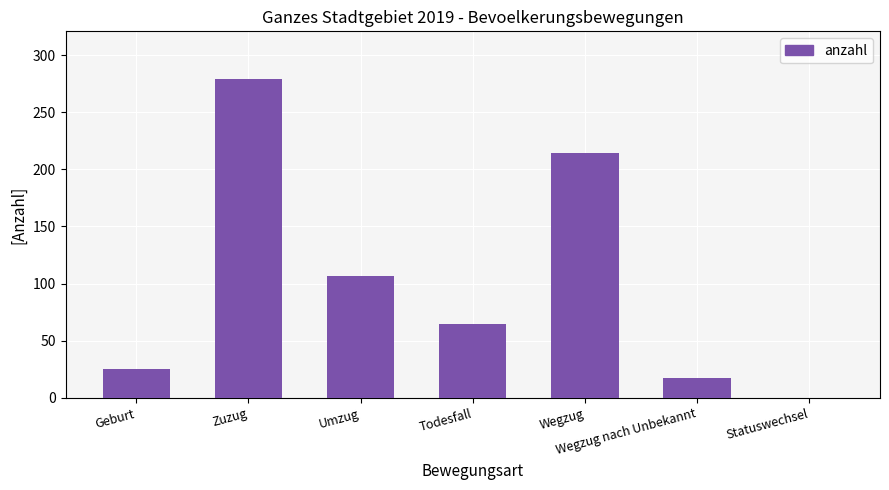

What is the change in value from Umzug to Todesfall?

-42